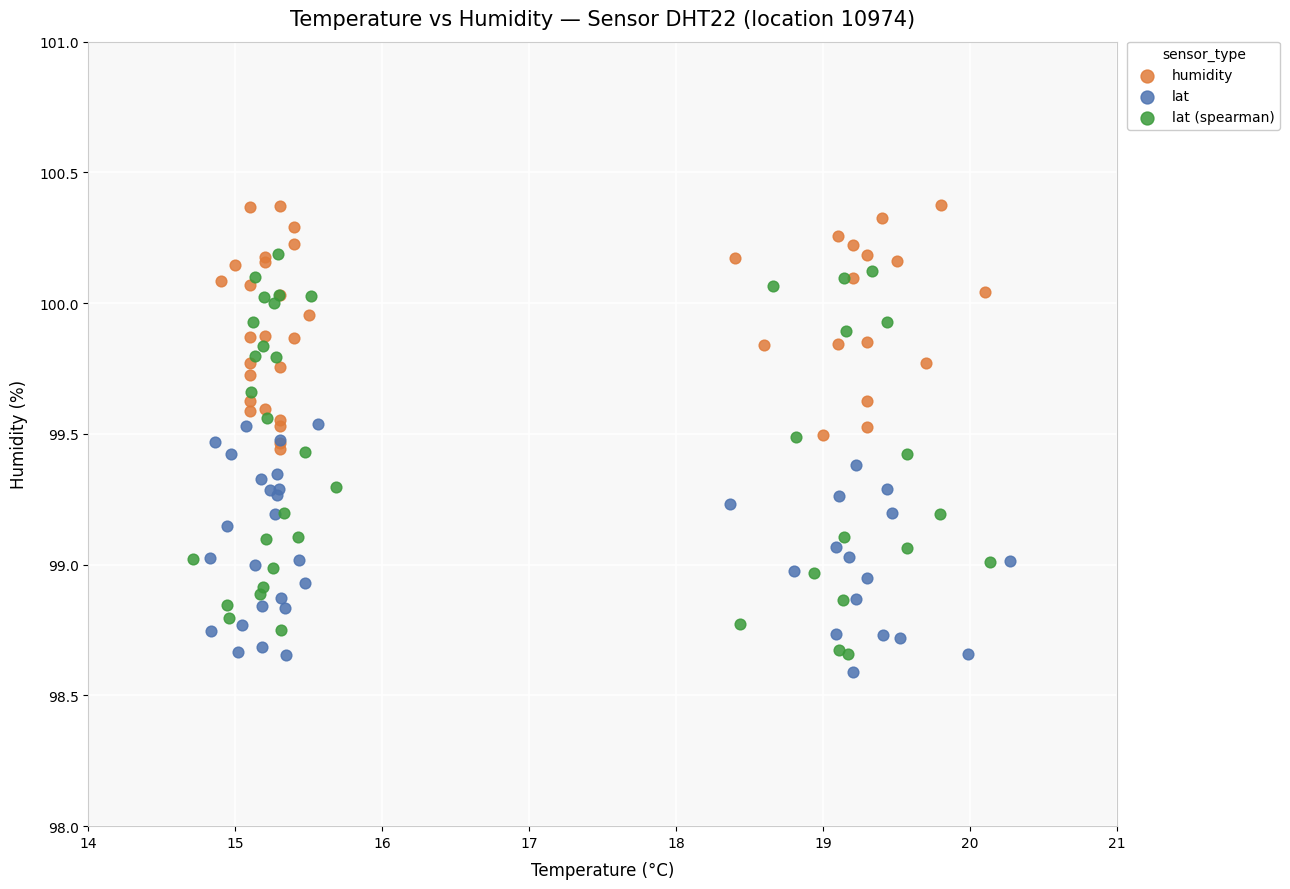

What are all the series names shown in the legend?

humidity, lat, lat (spearman)